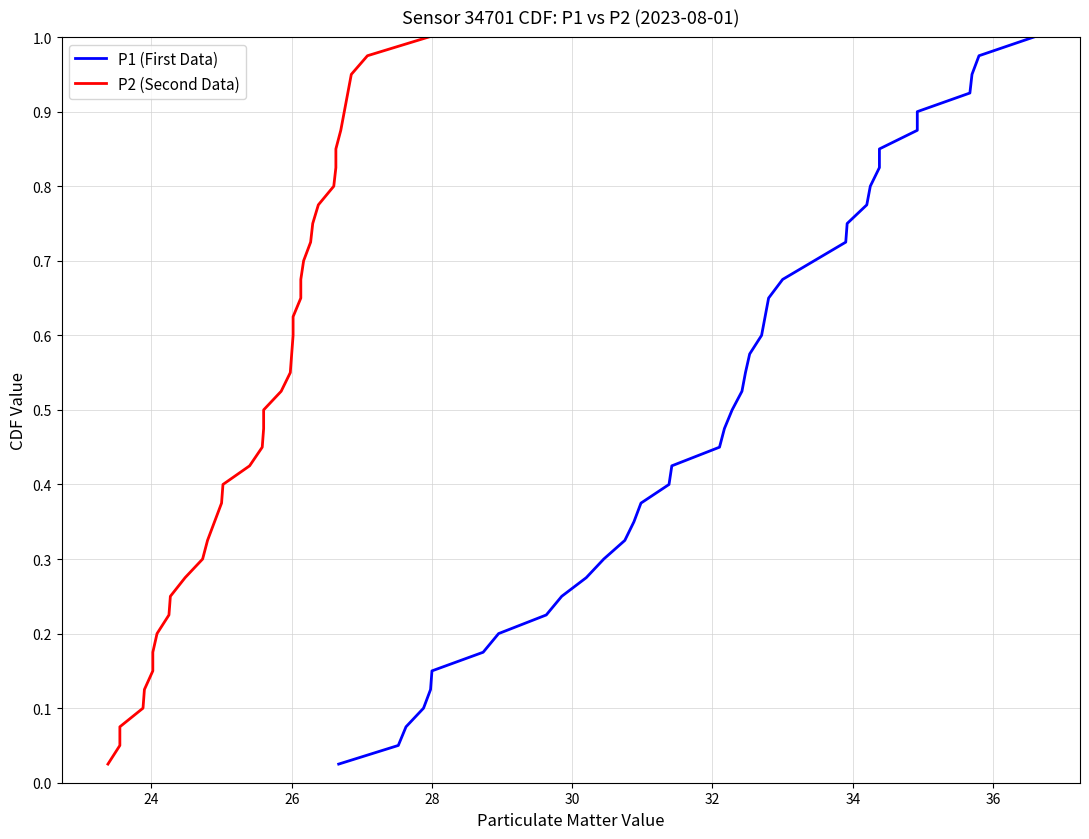

Which series has the widest spread of values?

P1 (First Data)